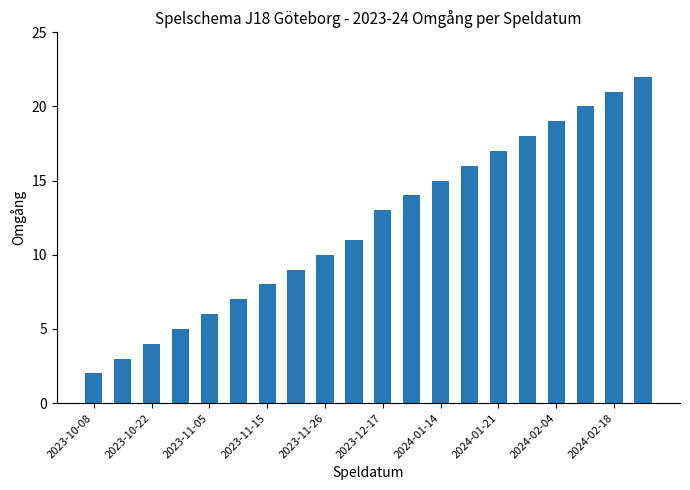

Are the bars grouped side by side (vs. stacked)?

No